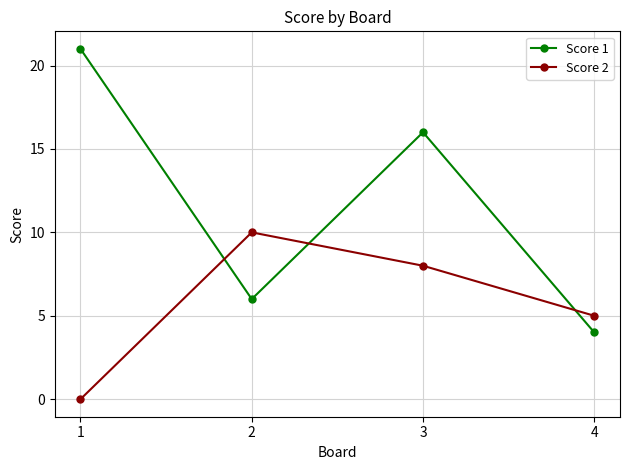

At which category does Score 1 reach its first local valley?

2